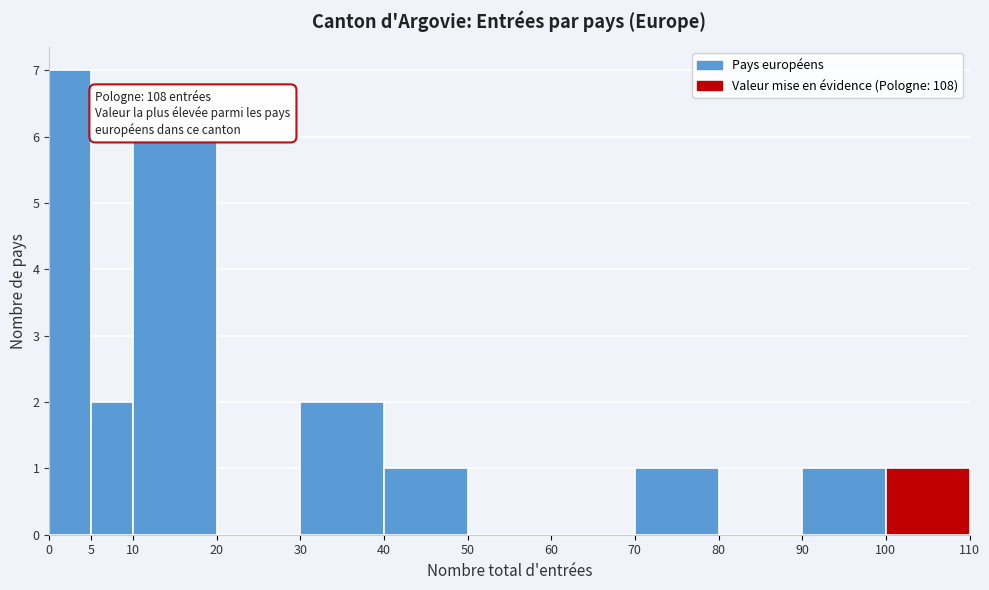

Over which range of the x-axis is the bar tallest?

0 to 5